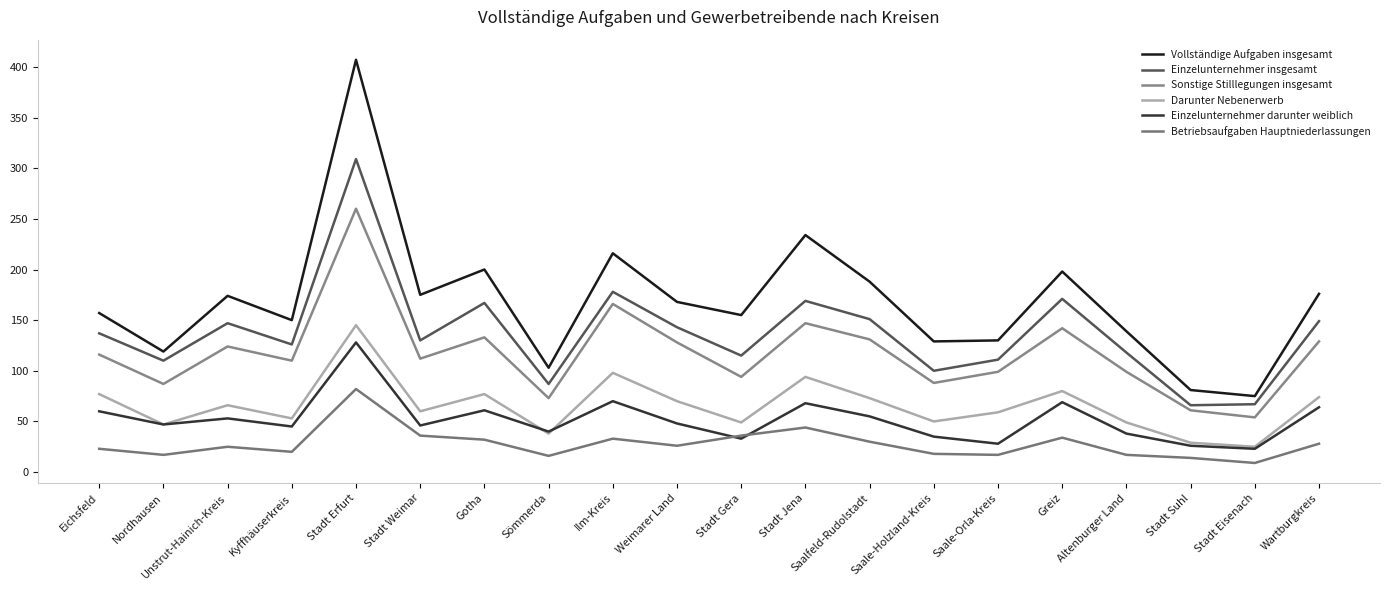

In Vollständige Aufgaben insgesamt, how many points are higher than both neighbors (excluding endpoints)?

6